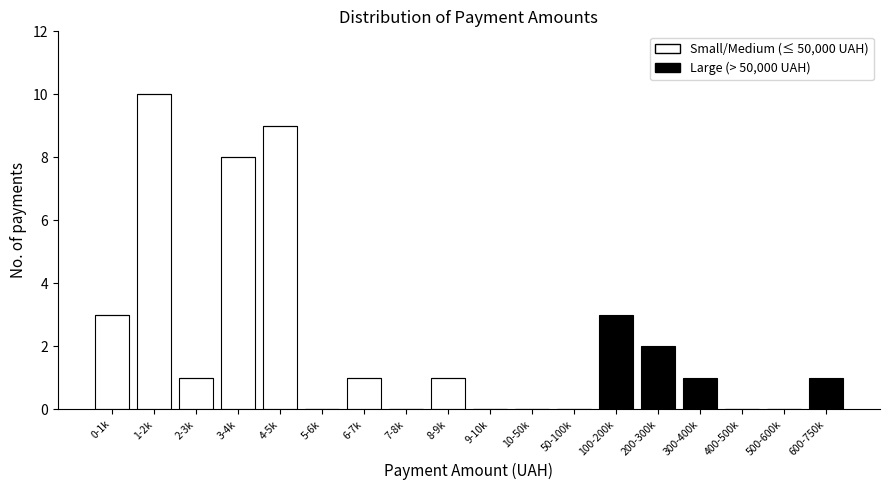

True or false: Small/Medium (≤ 50,000 UAH) has a value of 3 at 0-1k.

True